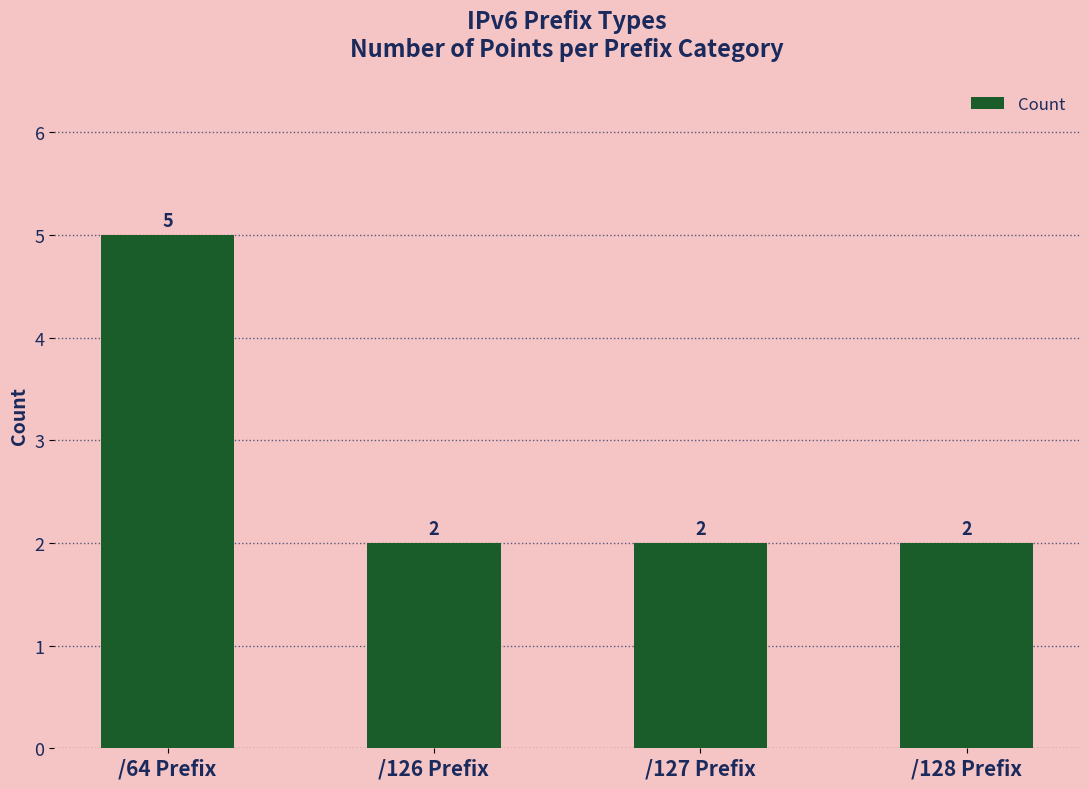

What position from the left is /64 Prefix?

1